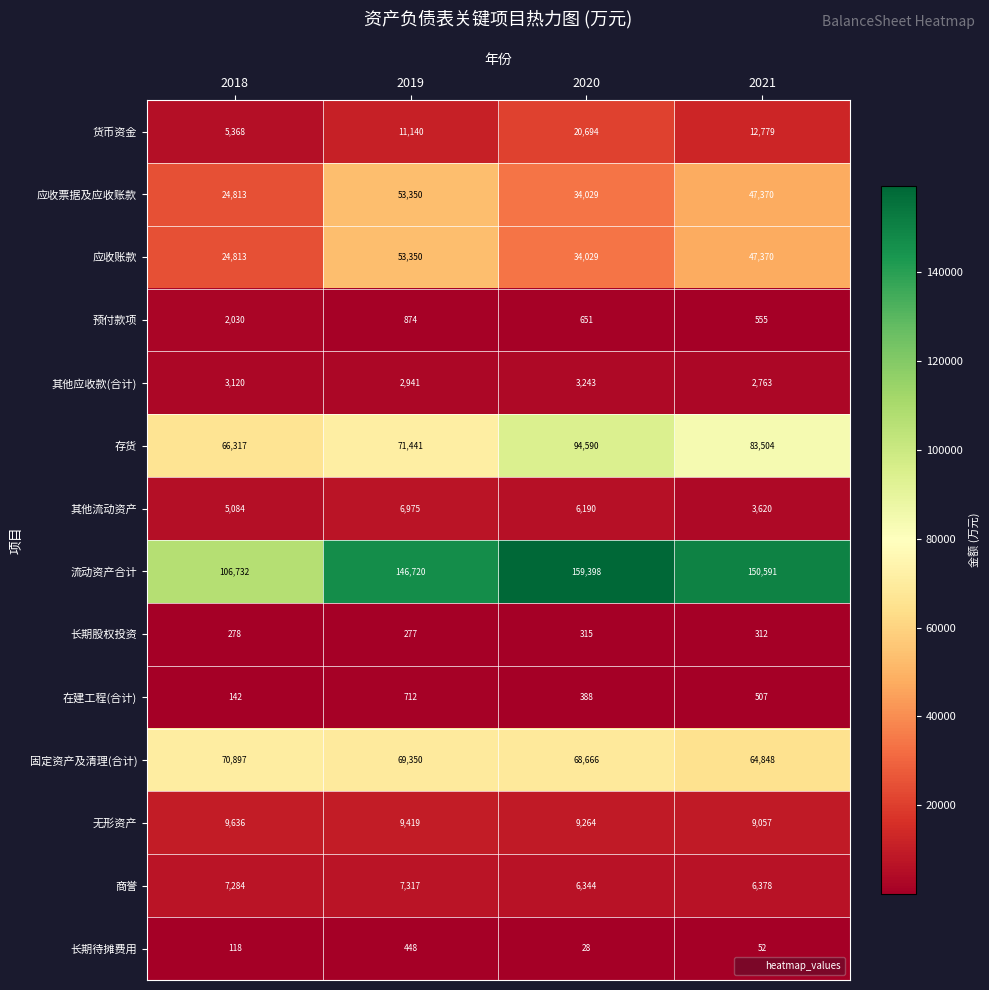

Is it true that 货币资金 equals 19135 at 2019?

False